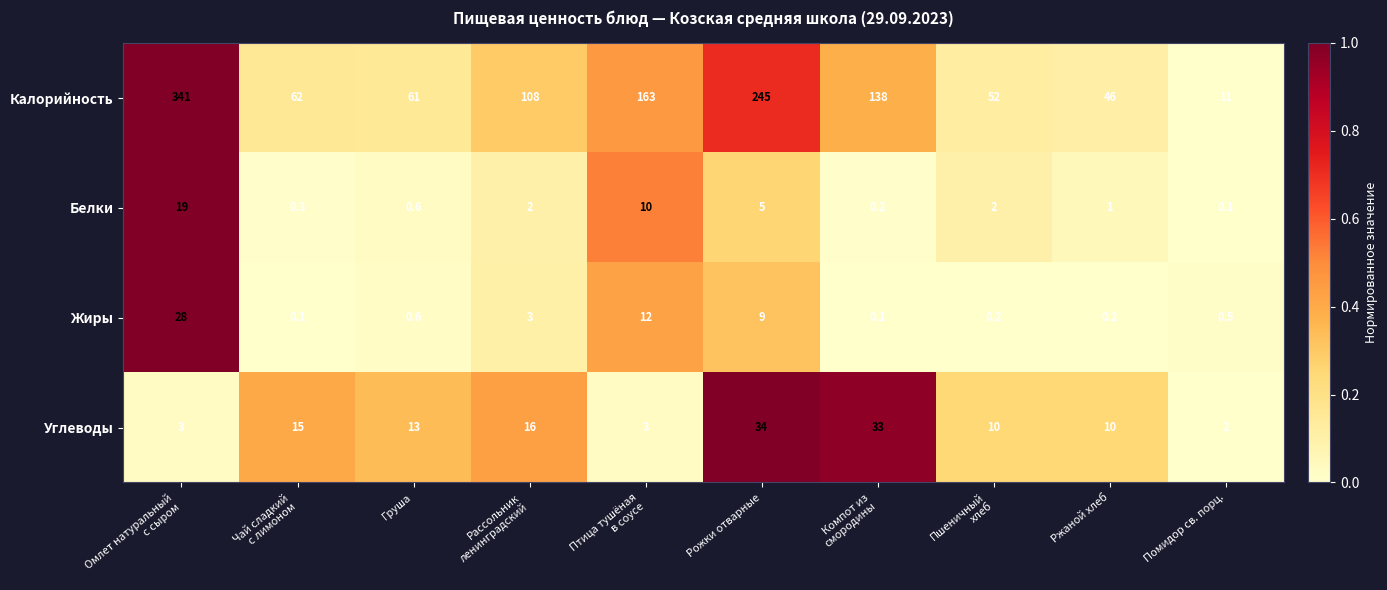

Rank the series by their maximum value, from lowest to highest.

Белки, Жиры, Углеводы, Калорийность